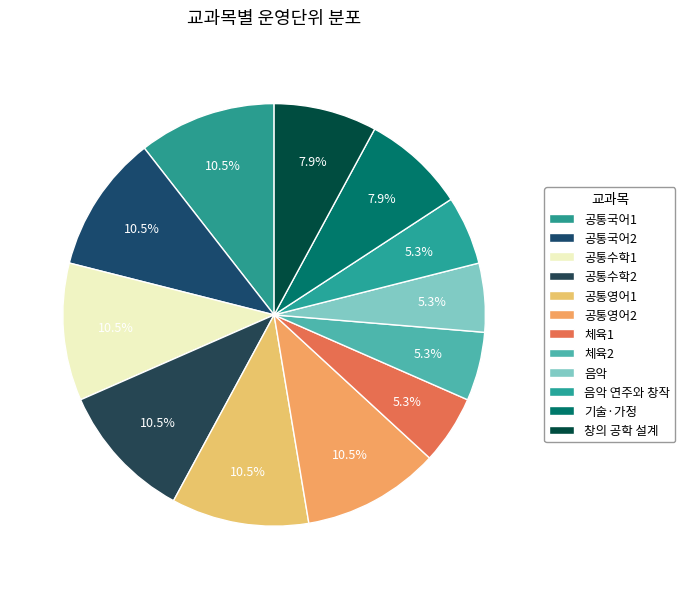

How many segments does this pie chart have?

12